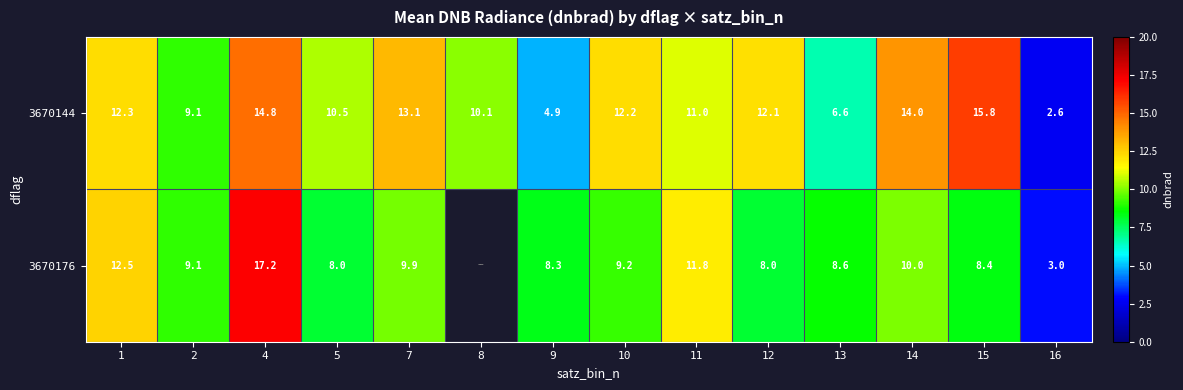

Rank the series at 8 from lowest to highest value.

3670144, 3670176